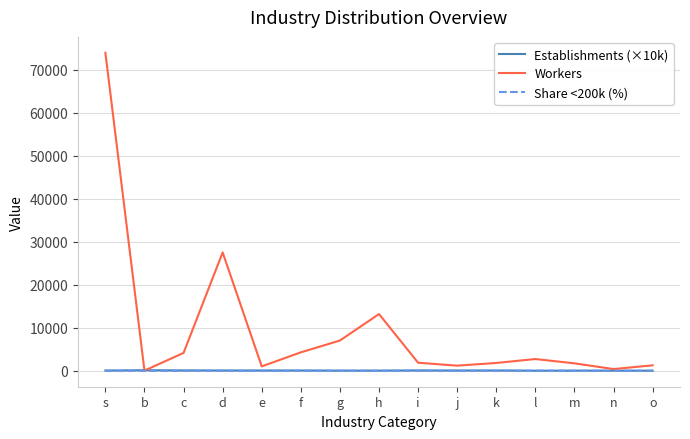

Does the chart display data point markers on the line(s)?

No